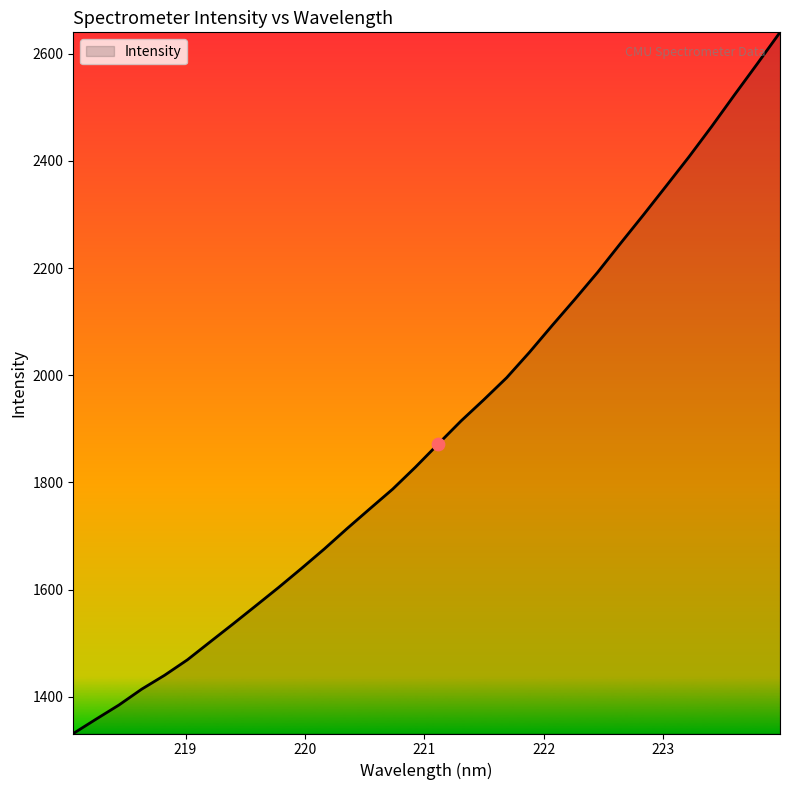

What is the smallest value displayed?

1331.6